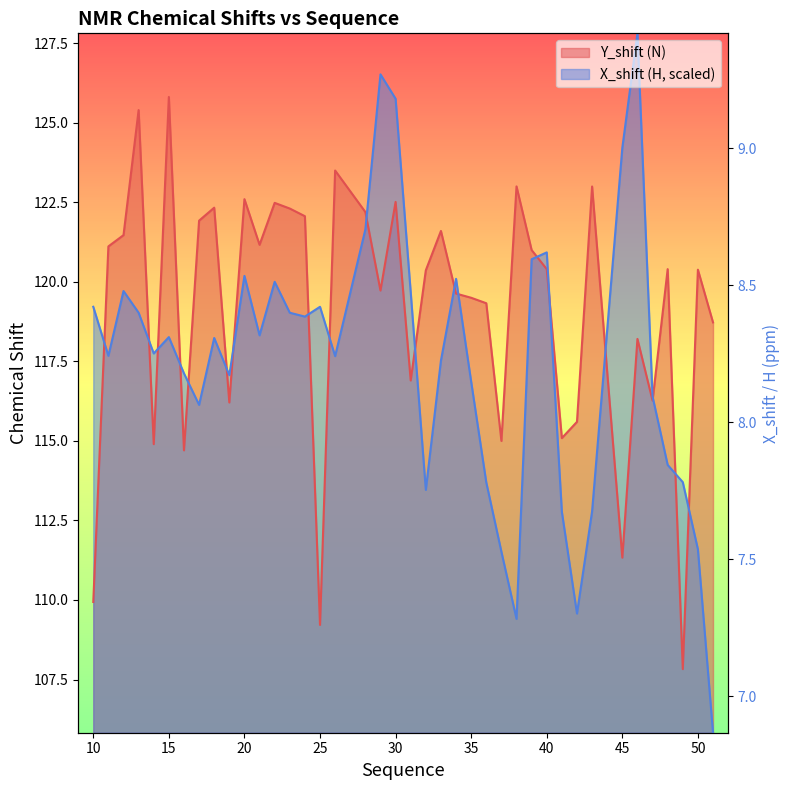

How many interior local valleys does the X_shift (H) series have?

10